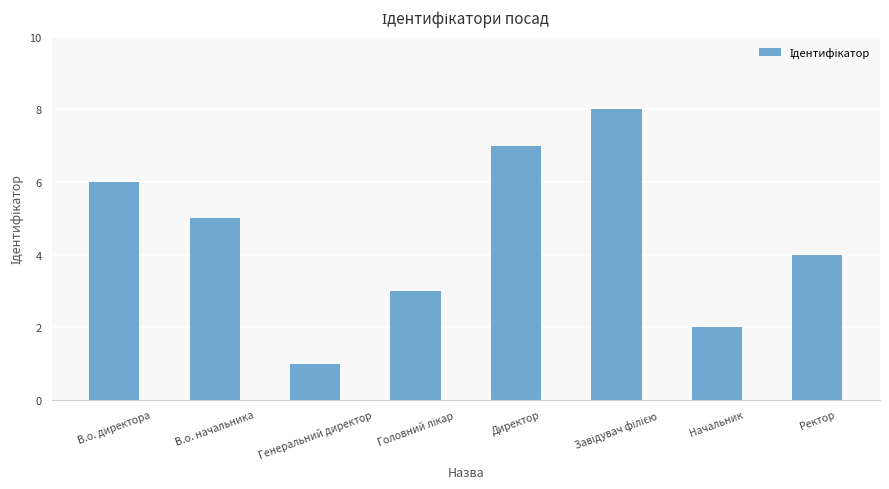

Which has a higher value, Генеральний директор or Начальник?

Начальник